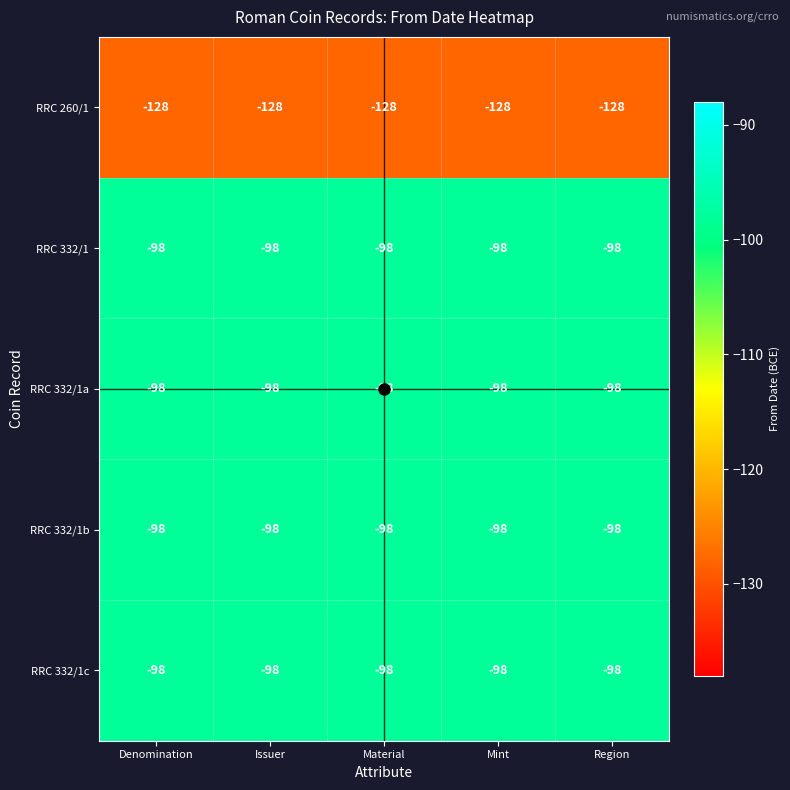

What is the sum of the RRC 332/1b values at Denomination and Issuer?

-196